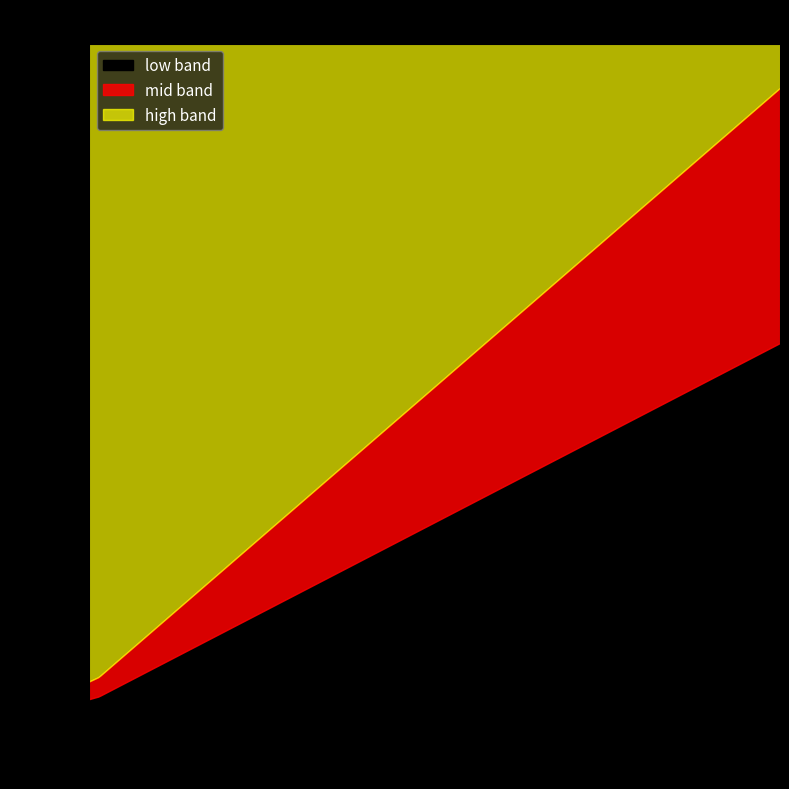

What is the change in value from 6879 to 8272?

+6667